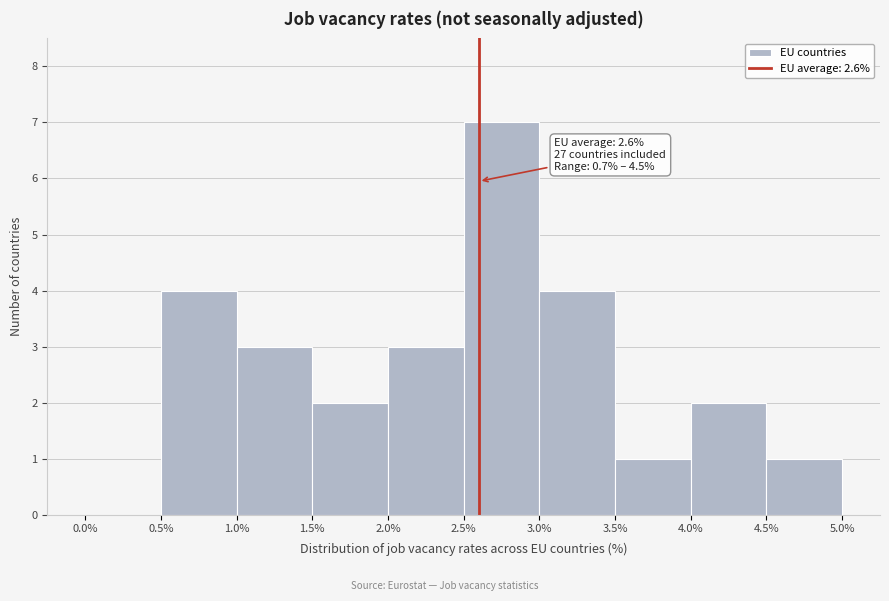

Over which range of the x-axis is the bar tallest?

2.5% to 3.0%